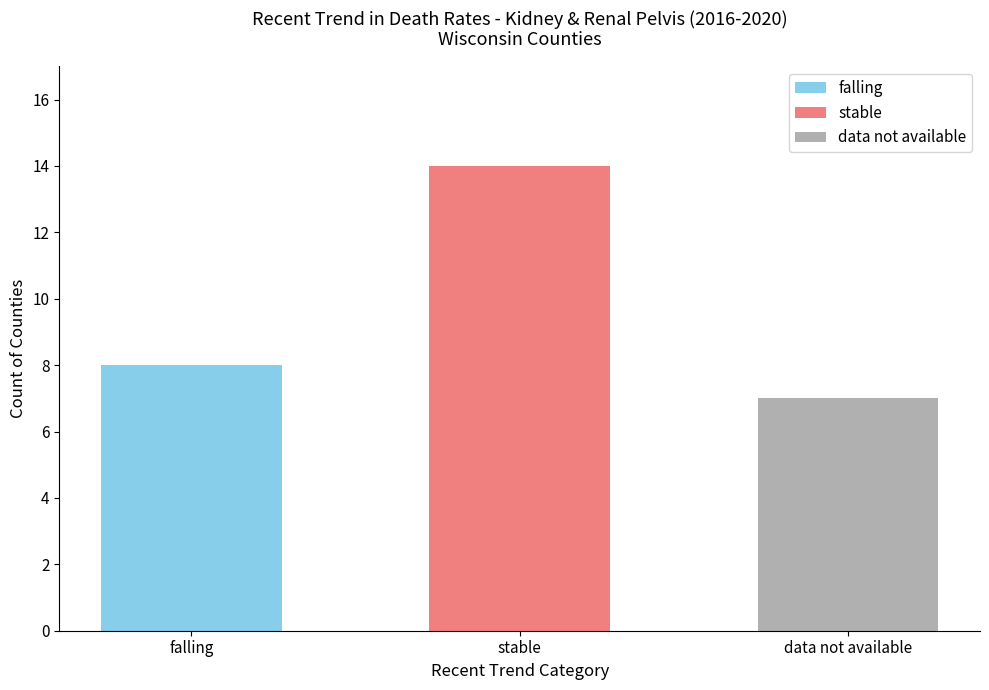

The value at stable is 1. True or false?

False